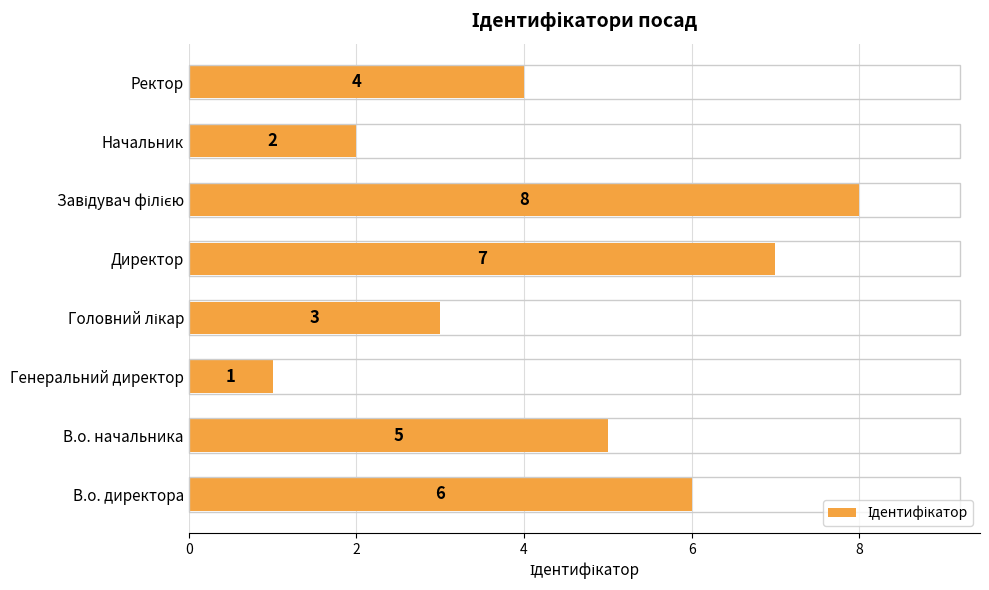

What is the minimum value shown in the chart?

1